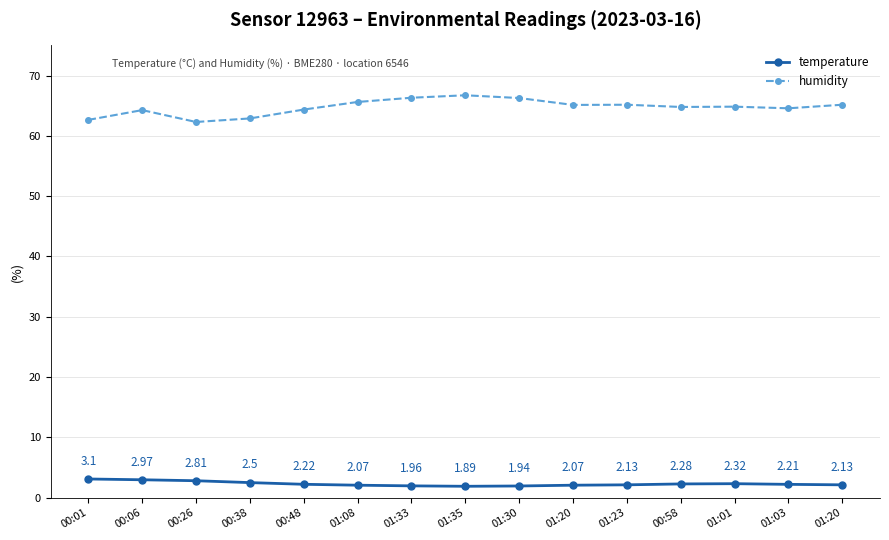

What is the minimum value for humidity?

62.3